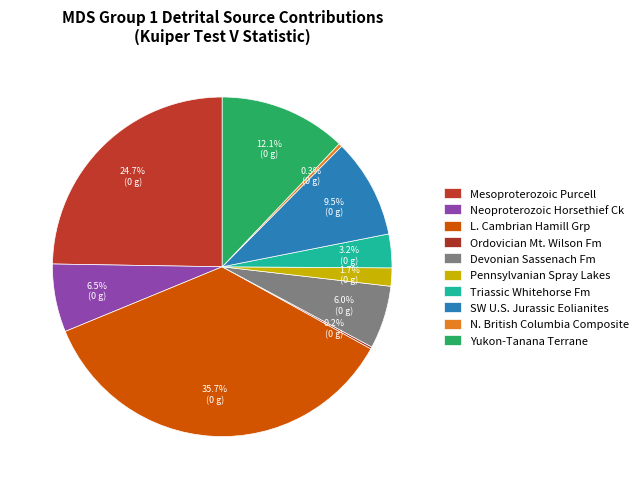

Does any single category account for the majority?

No